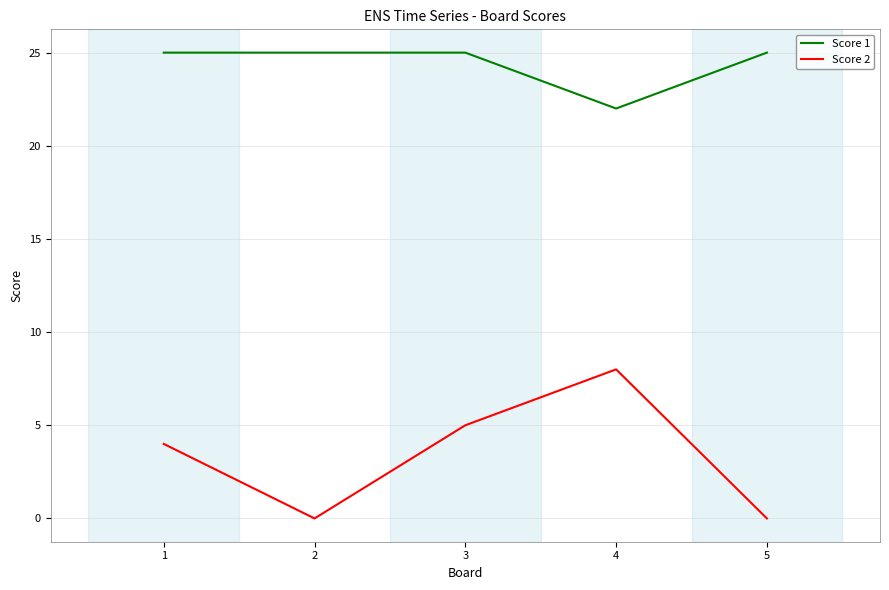

Rank the series by their average value, from highest to lowest.

Score 1, Score 2